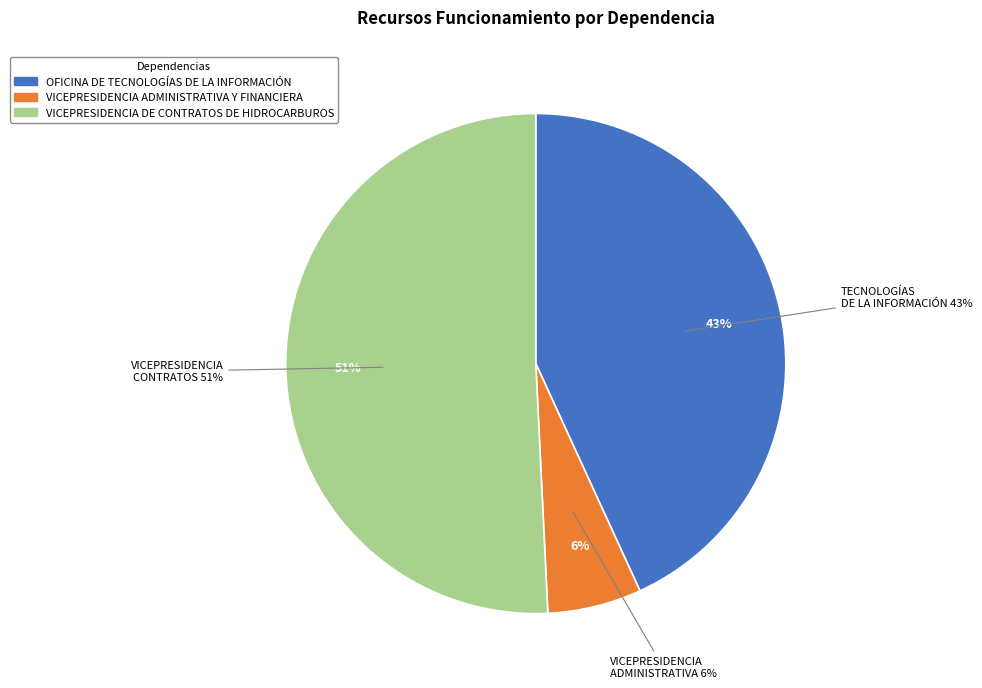

True or false: OFICINA DE TECNOLOGÍAS DE LA INFORMACIÓN accounts for 53% of the total.

False